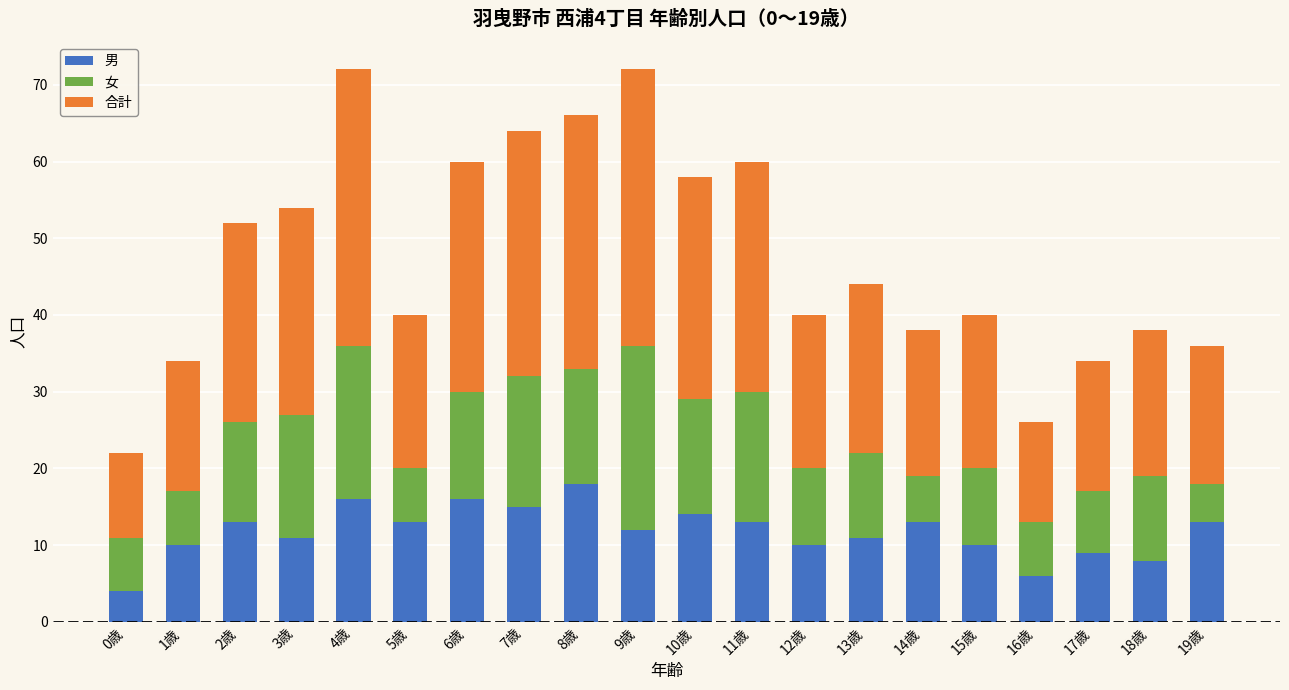

What is the highest value of the 男 series?

18